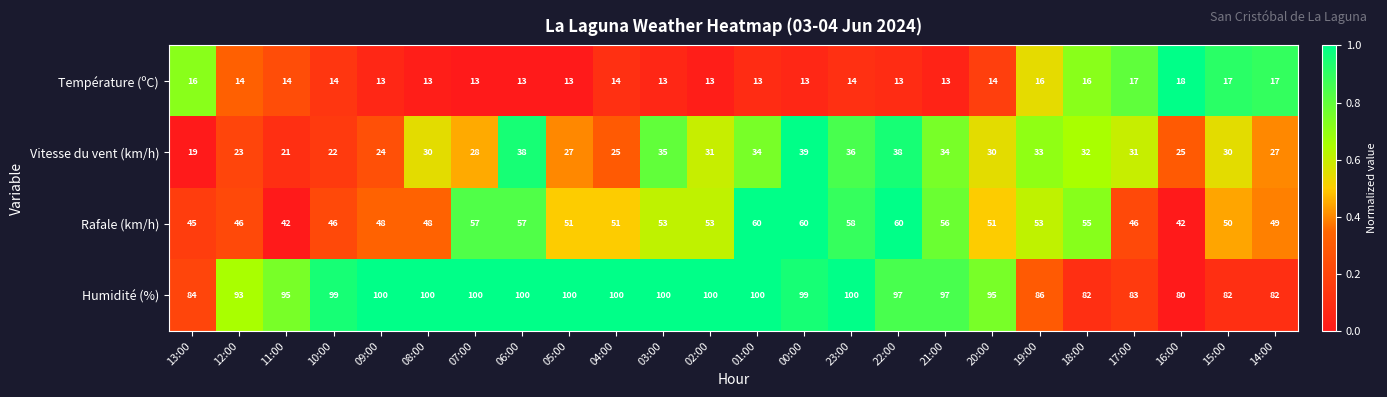

What is the maximum value shown in the chart?

100